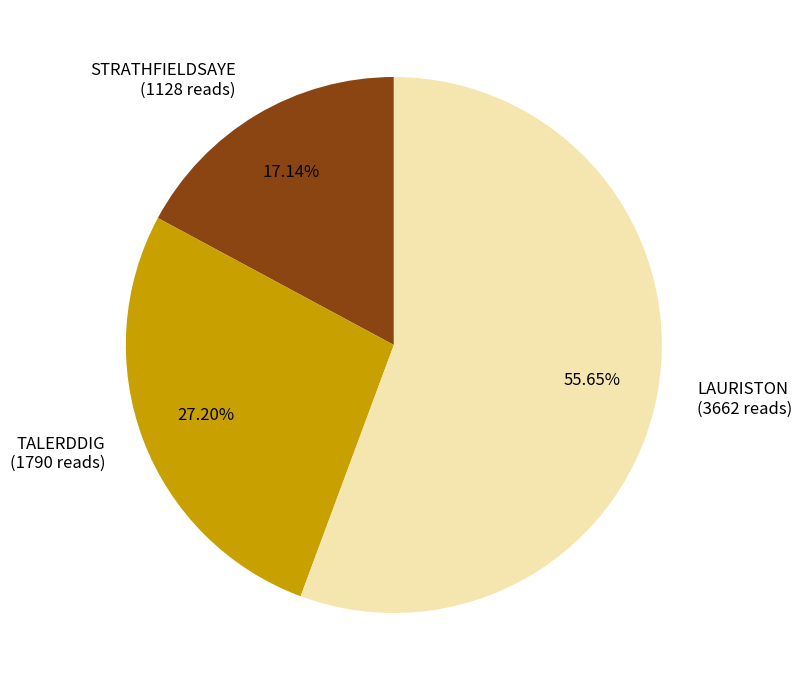

Does LAURISTON account for over 50% of the chart?

Yes